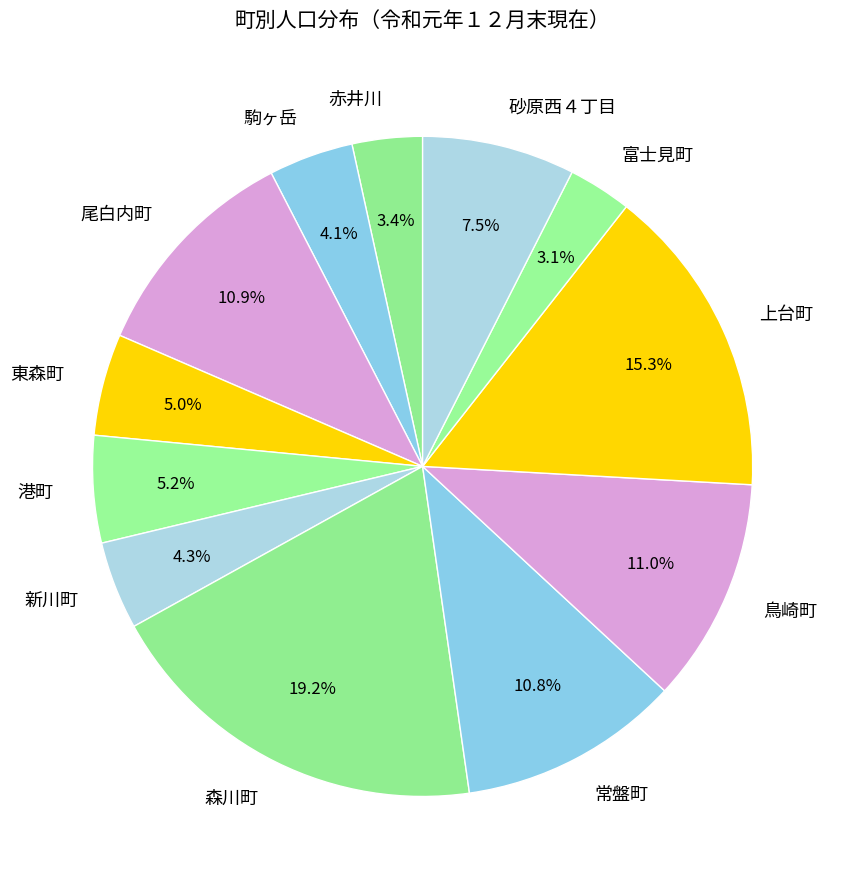

What is the largest slice in the pie chart?

森川町